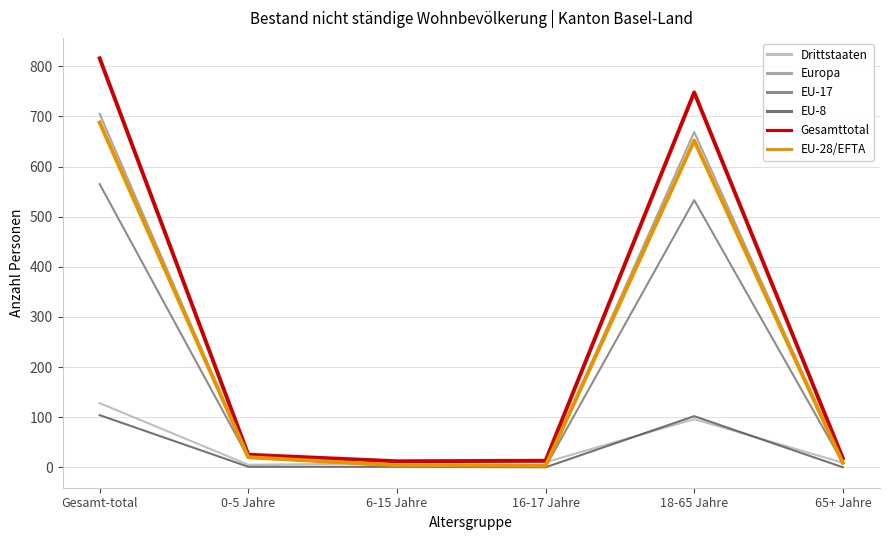

What is the greatest value displayed?

816